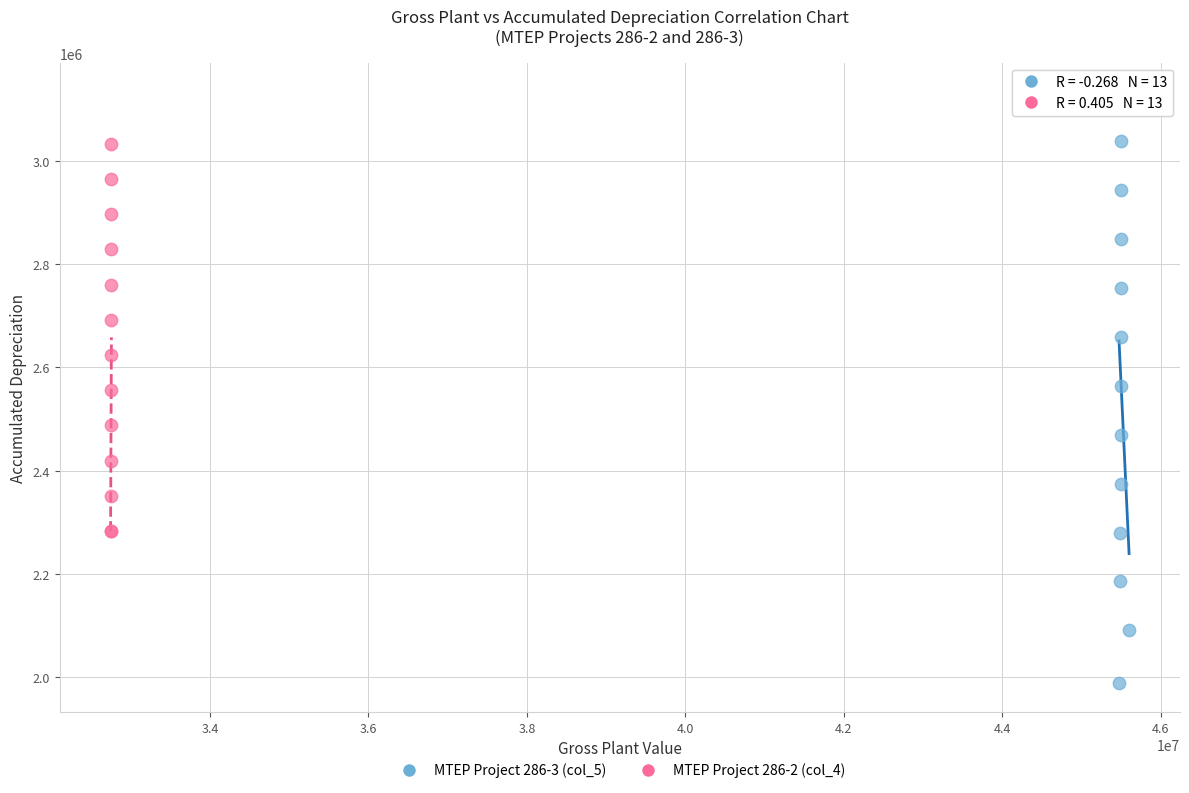

Which series has the largest Y range (max minus min)?

MTEP Project 286-3 (col_5)